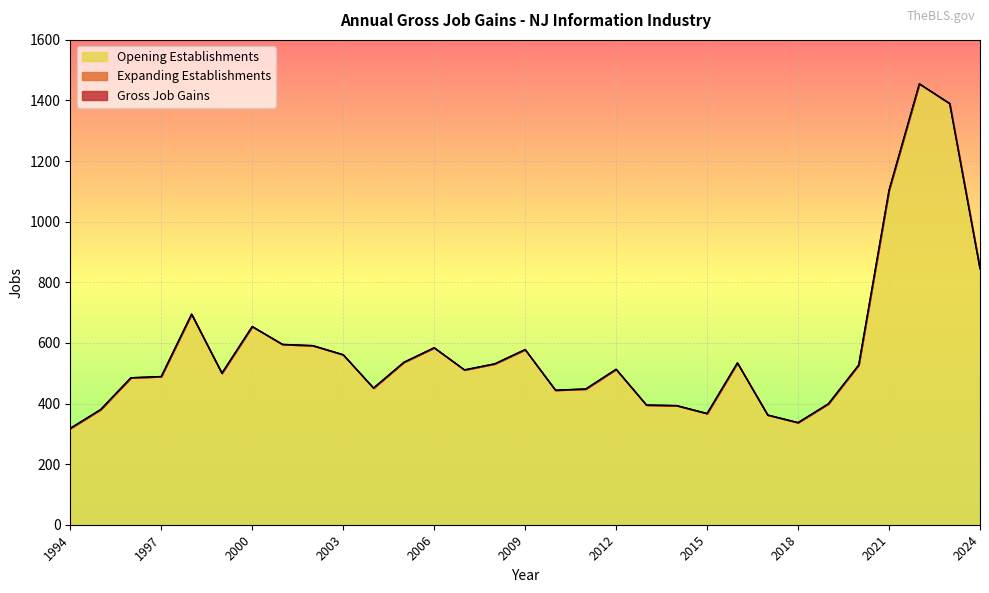

True or false: Opening Establishments and Gross Job Gains cross at least once.

False